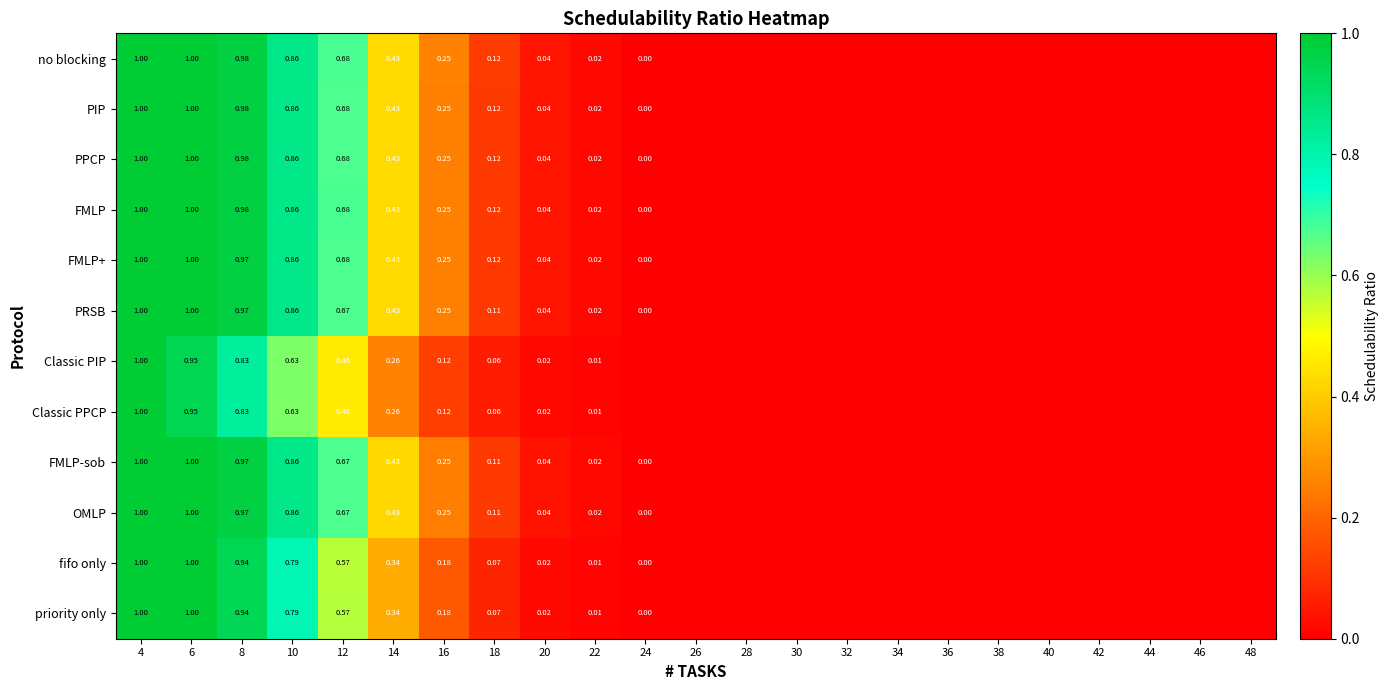

The value of PPCP at 16 is 0.3. True or false?

False